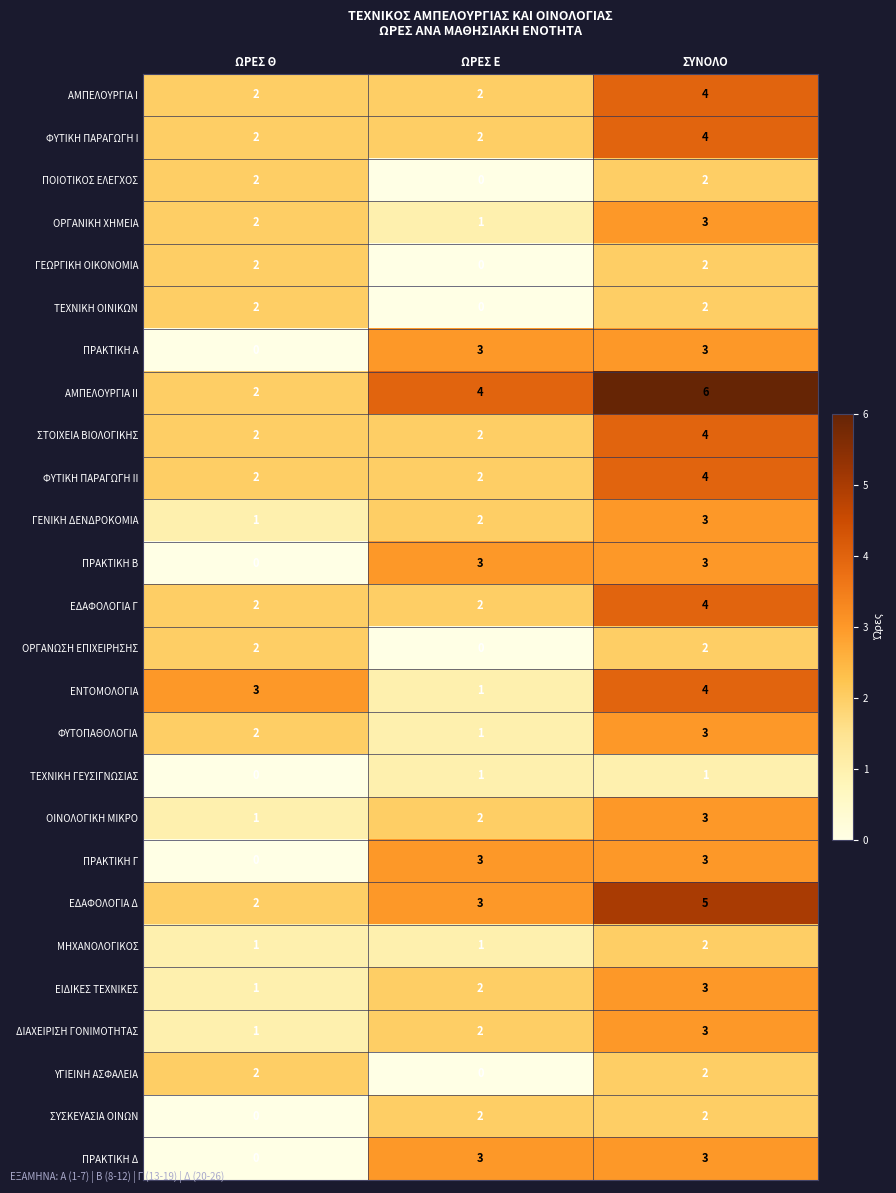

List the labels in order of ΟΡΓΑΝΙΚΗ ΧΗΜΕΙΑ value, largest first.

ΣΥΝΟΛΟ, ΩΡΕΣ Θ, ΩΡΕΣ Ε